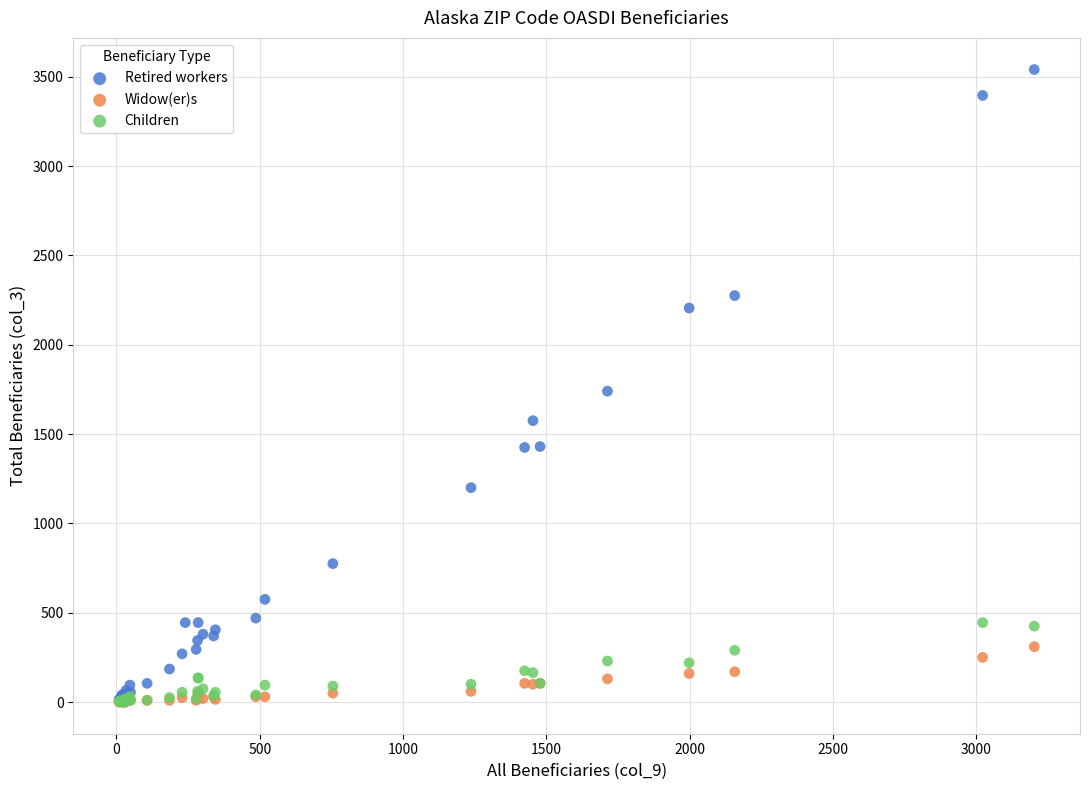

What are all the series names shown in the legend?

Retired workers, Widow(er)s, Children